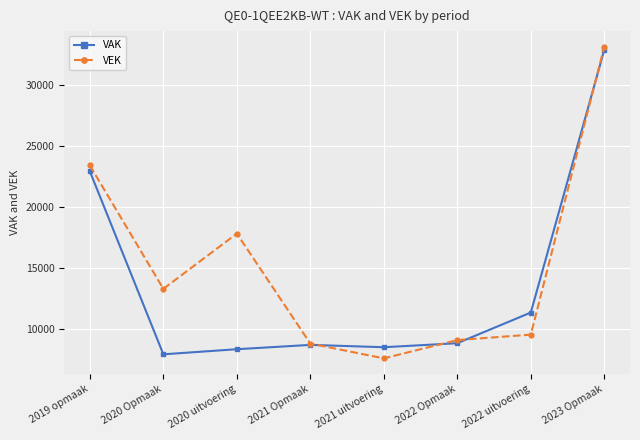

At how many categories does at least one series exceed 15964?

3